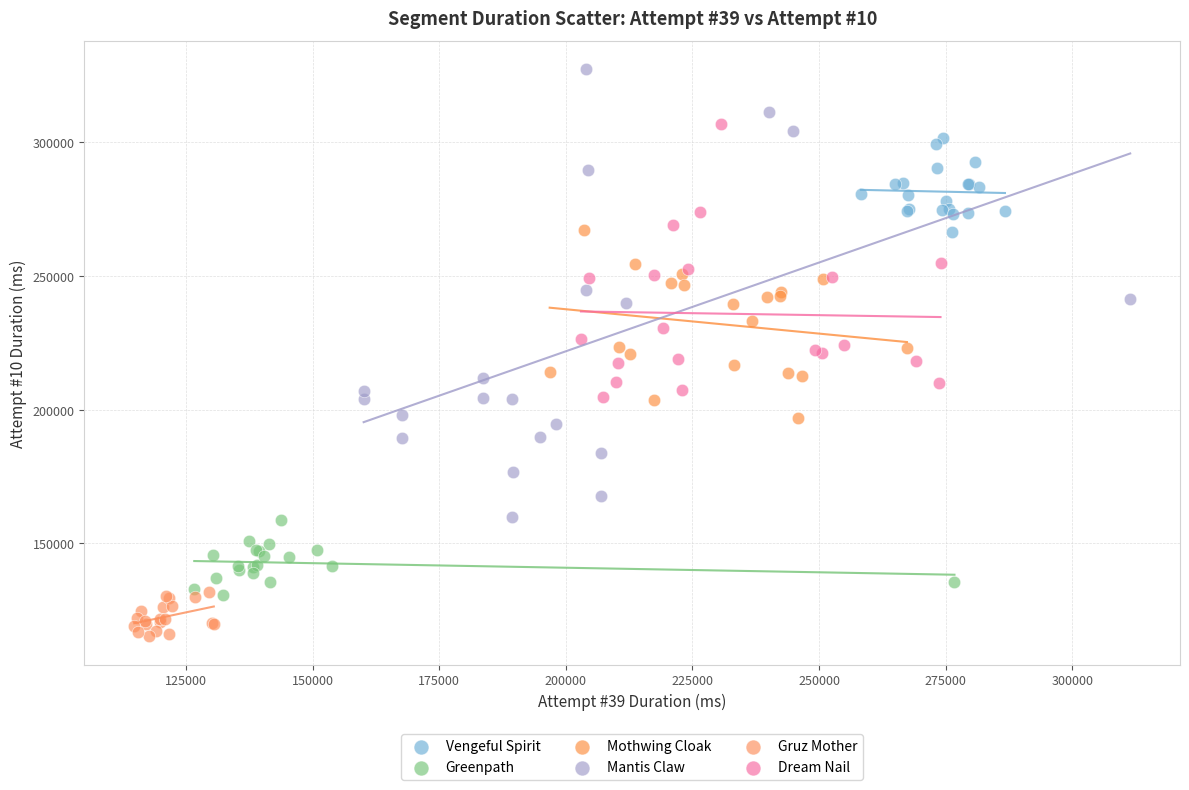

Which series reaches the maximum Y coordinate?

Mantis Claw